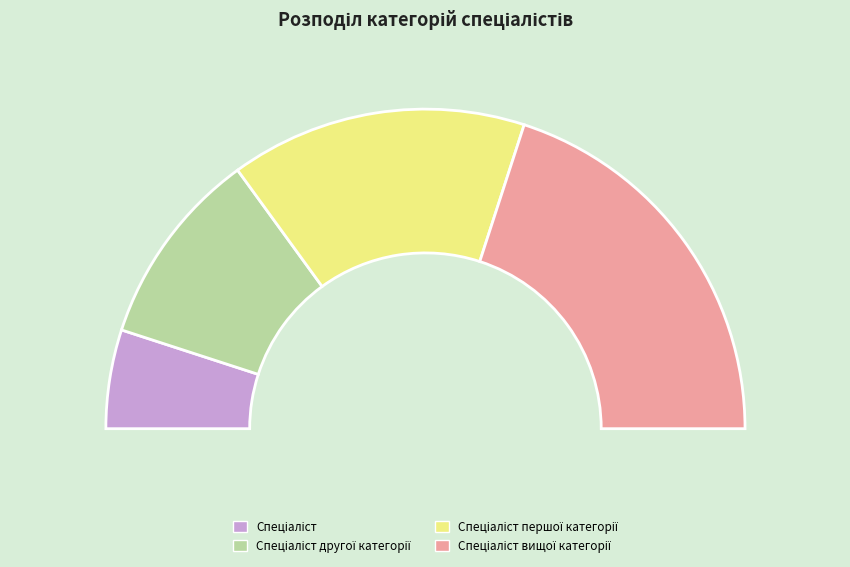

Is it true that Спеціаліст вищої категорії is 40% of the pie?

True